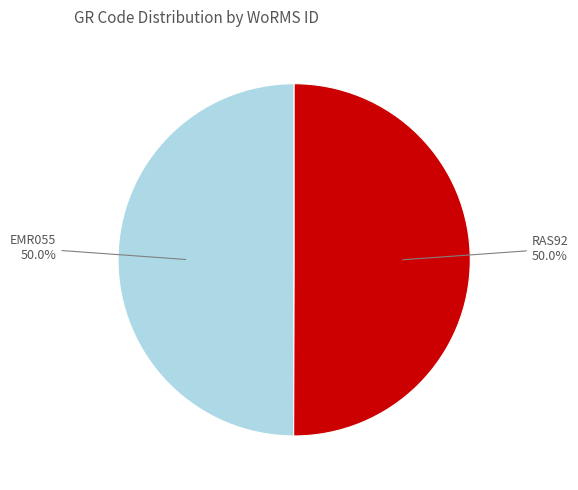

How many slices are in this pie chart?

2